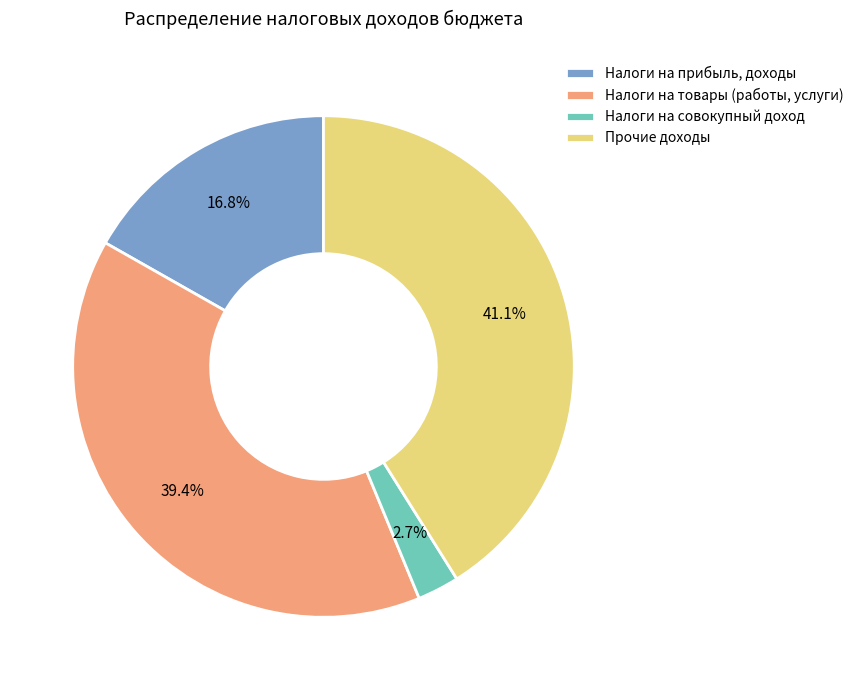

The Налоги на товары (работы, услуги) slice represents 39% of the pie. True or false?

True